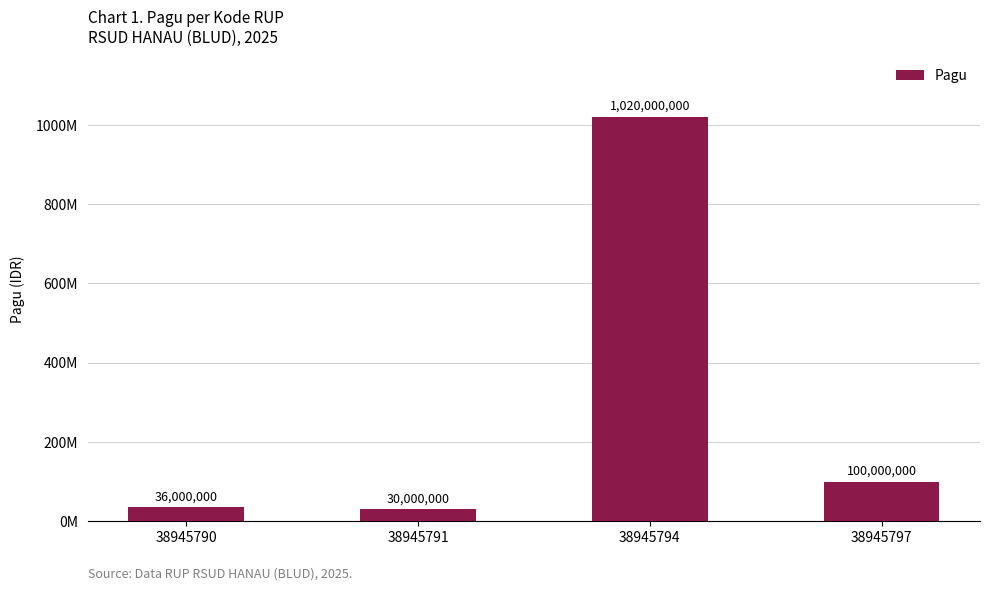

List the labels in order of value, smallest first.

38945791, 38945790, 38945797, 38945794